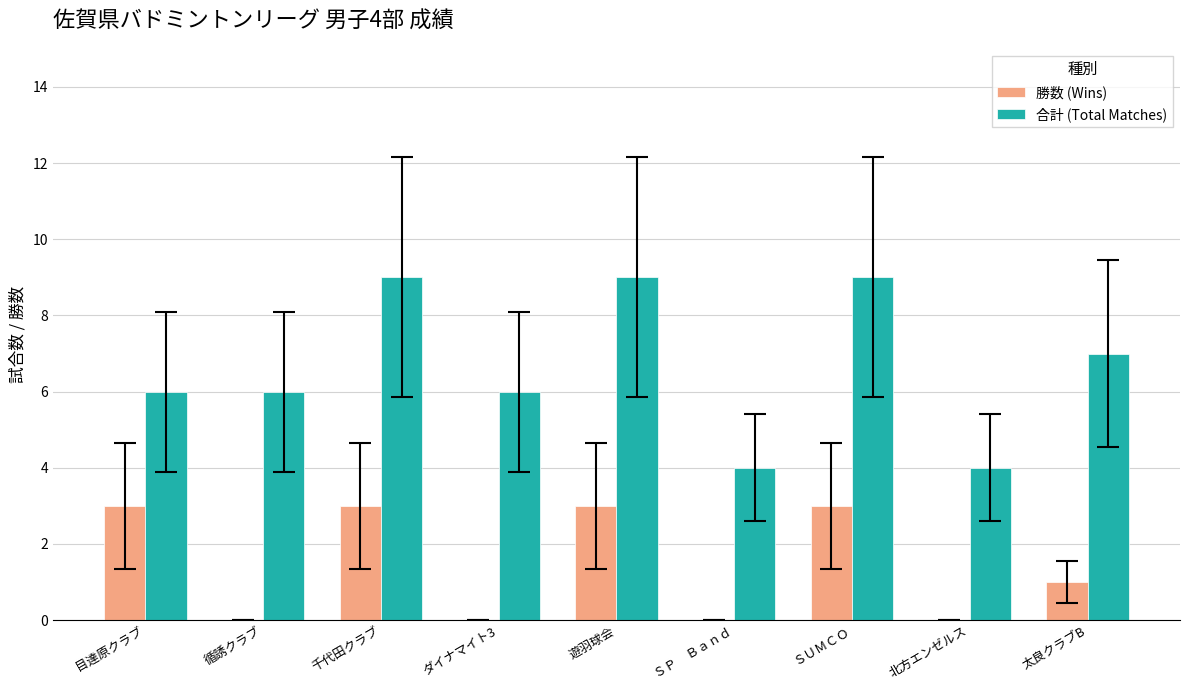

Reading left to right, transcribe all the data shown in this chart.

勝数 (Wins): 目達原クラブ=3	循誘クラブ=0	千代田クラブ=3	ダイナマイト3=0	遊羽球会=3	ＳＰ　Ｂａｎｄ=0	ＳＵＭＣＯ=3	北方エンゼルス=0	太良クラブB=1
合計 (Total Matches): 目達原クラブ=6	循誘クラブ=6	千代田クラブ=9	ダイナマイト3=6	遊羽球会=9	ＳＰ　Ｂａｎｄ=4	ＳＵＭＣＯ=9	北方エンゼルス=4	太良クラブB=7